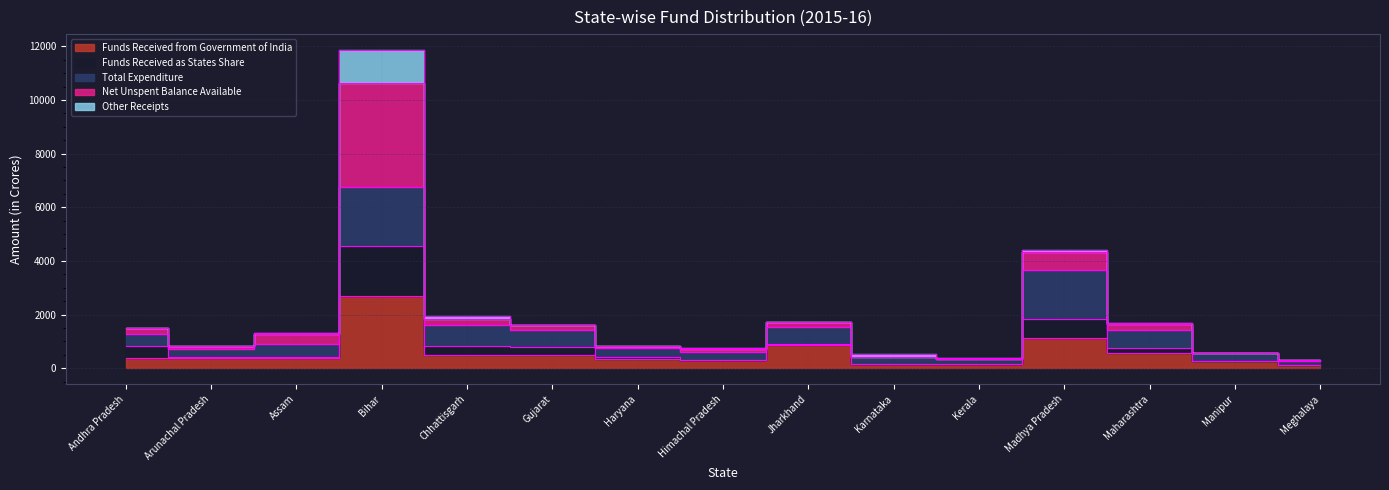

What position from the left is Bihar?

4